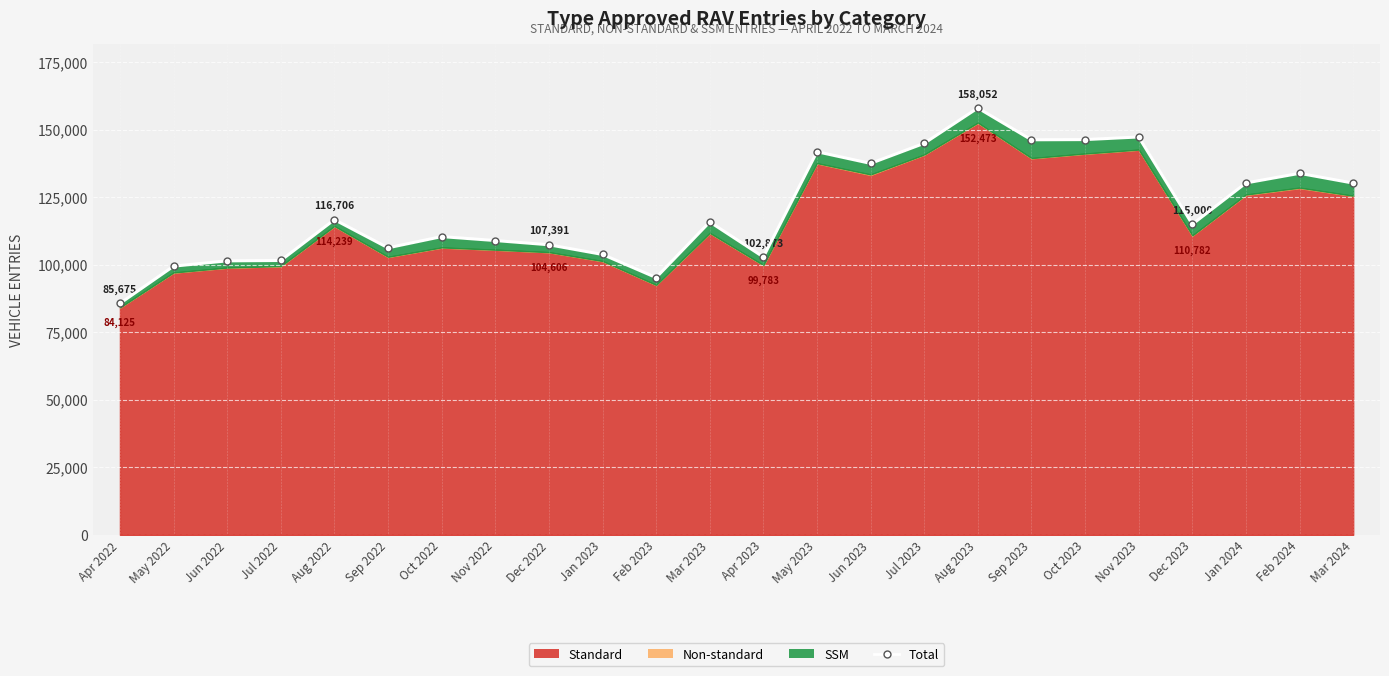

Where is the data nearest to the value 121863?

Aug 2022